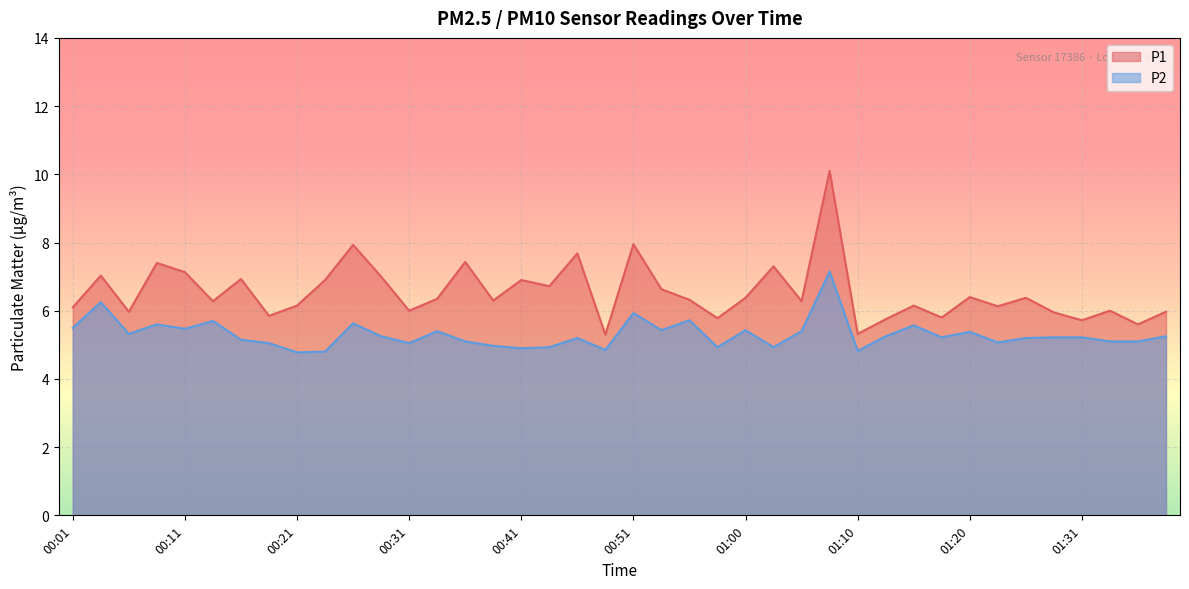

At which category does the chart reach its minimum across all series?

00:21